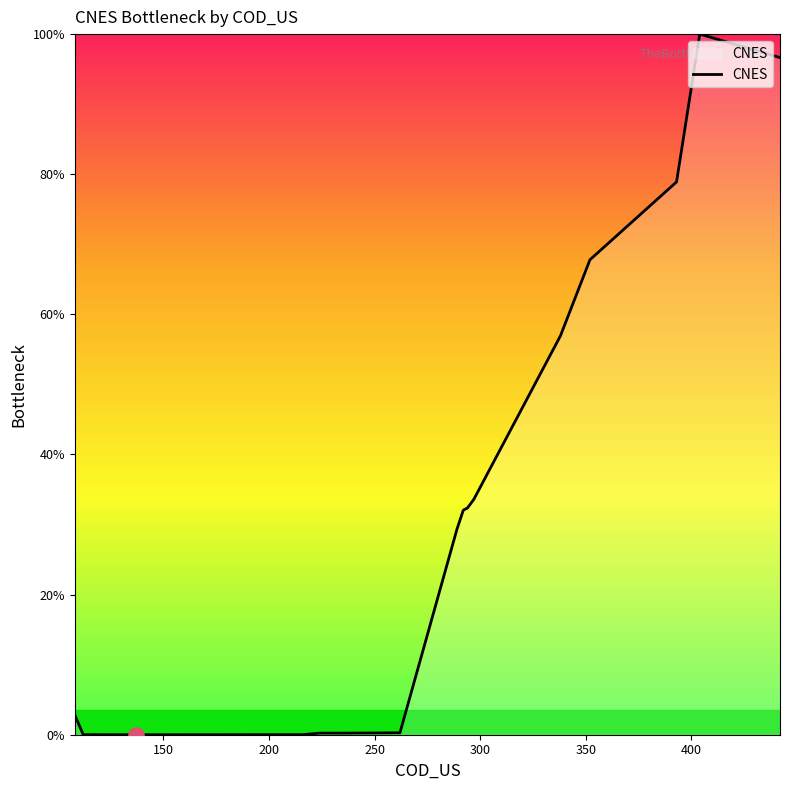

What is the maximum value shown in the chart?

100.0